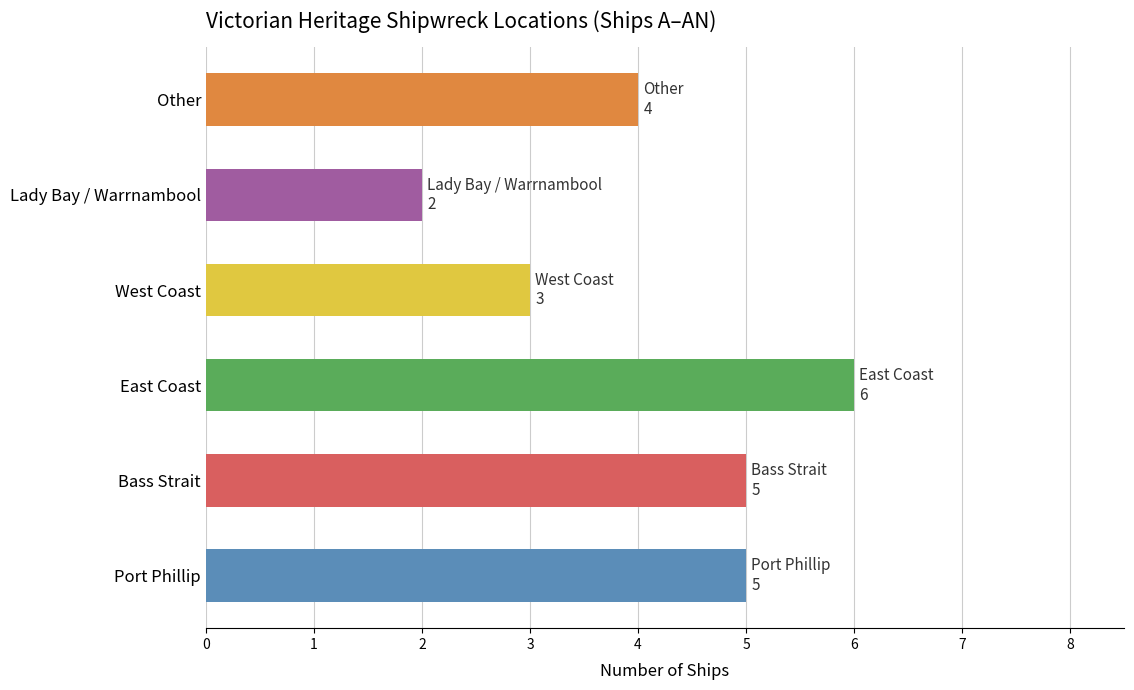

Approximately how many times larger is the value at West Coast compared to East Coast?

0.5